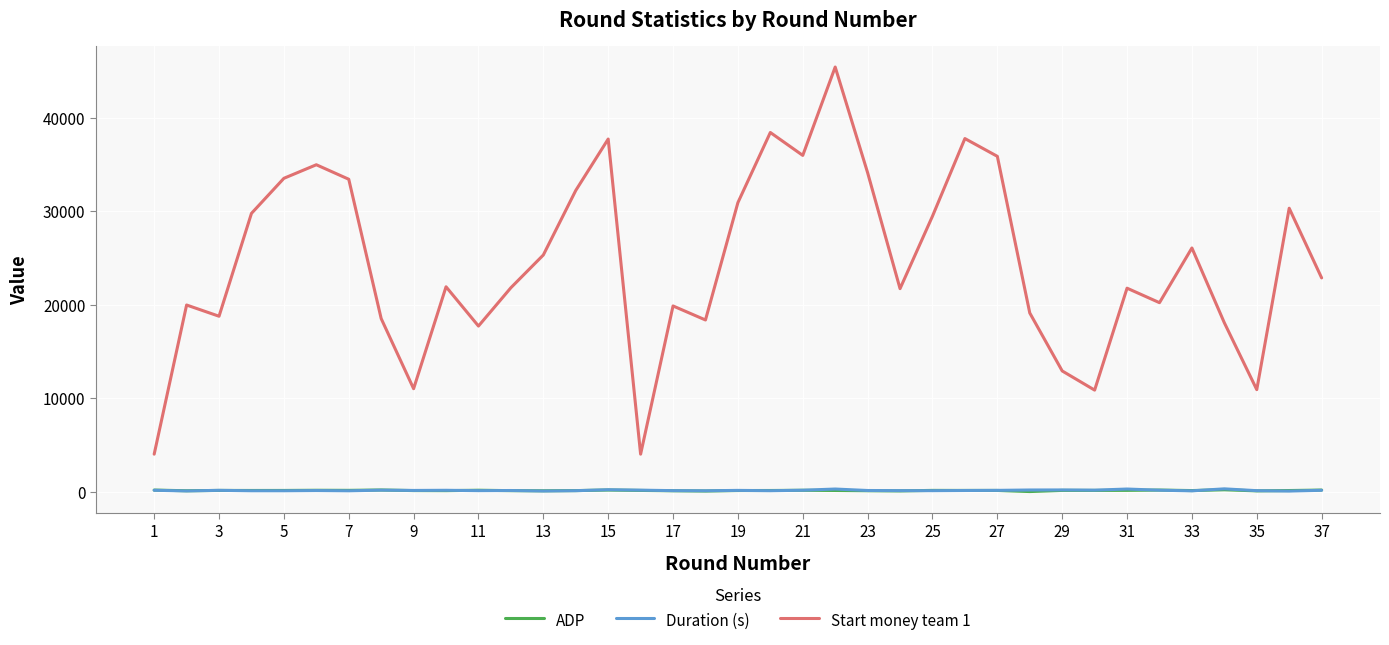

True or false: Start money team 1 and ADP intersect in this chart.

False